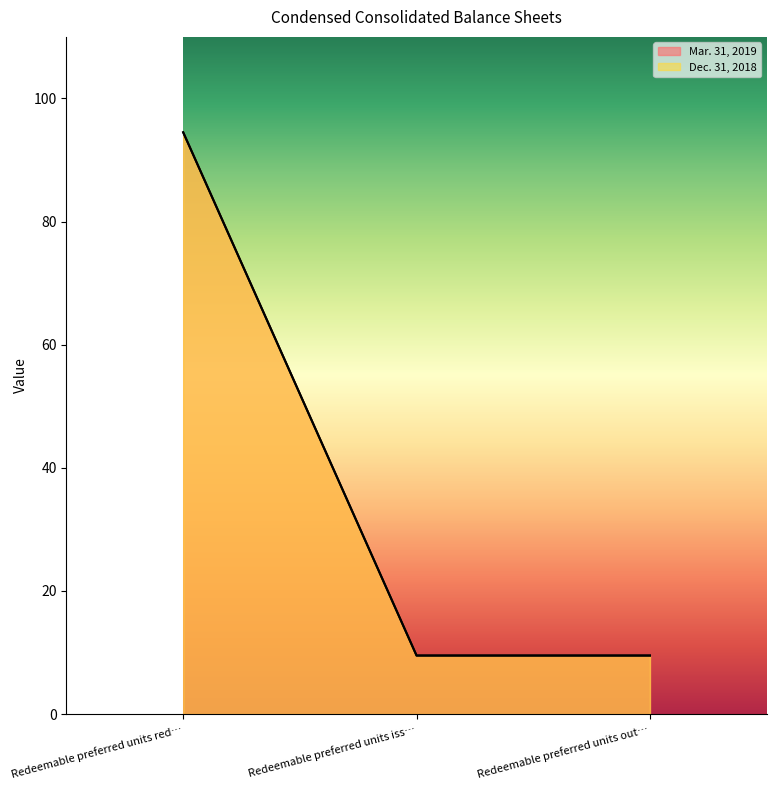

Does the chart display data point markers on the line(s)?

No